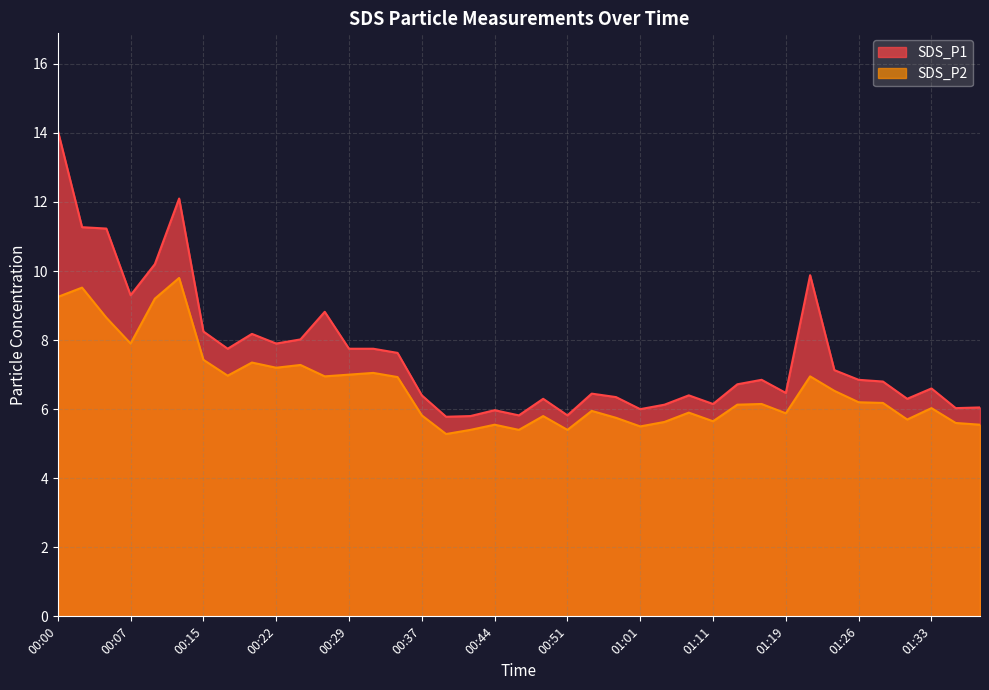

Reading right to left, extract all data points from this chart.

SDS_P1: 6.0	6.0	6.6	6.3	6.8	6.8	7.1	9.9	6.5	6.8	6.7	6.2	6.4	6.1	6.0	6.3	6.5	5.8	6.3	5.8	6.0	5.8	5.8	6.4	7.6	7.8	7.8	8.8	8.0	7.9	8.2	7.8	8.2	12.1	10.2	9.3	11.2	11.3	14.1
SDS_P2: 5.5	5.6	6.0	5.7	6.2	6.2	6.5	7.0	5.9	6.2	6.1	5.7	5.9	5.6	5.5	5.8	6.0	5.4	5.8	5.4	5.5	5.4	5.3	5.8	6.9	7.0	7.0	7.0	7.3	7.2	7.3	7.0	7.4	9.8	9.2	7.9	8.7	9.5	9.2